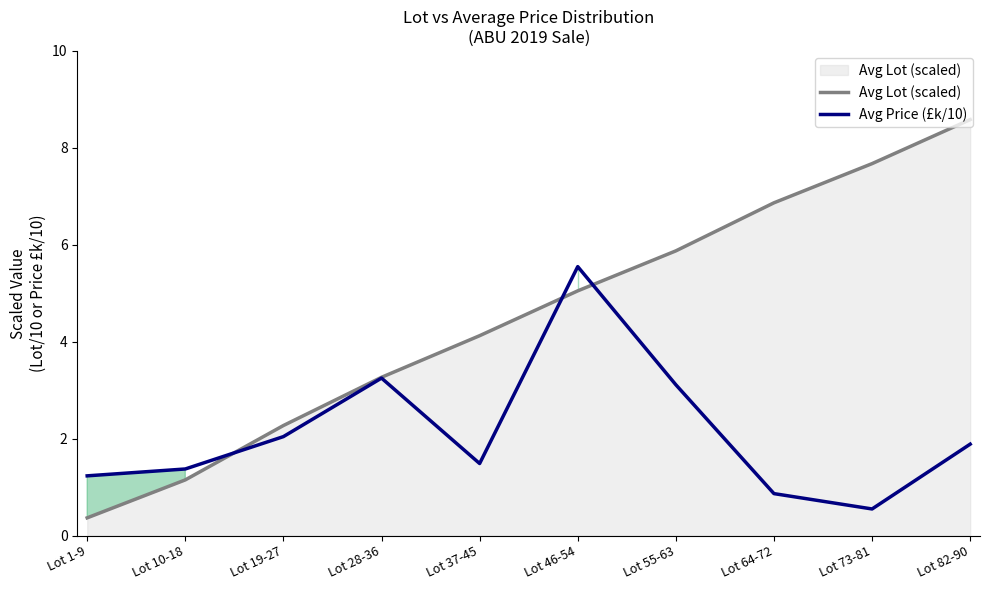

How many values in the Avg Lot (scaled) series are below 5?

5